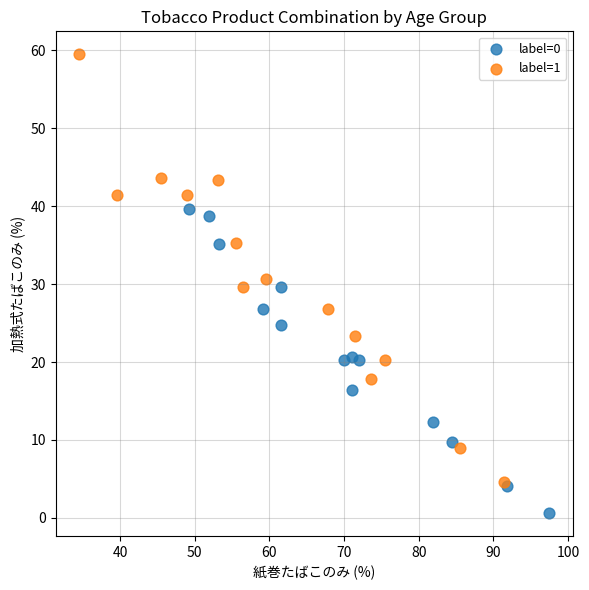

Which series has the widest spread of Y values?

label=1